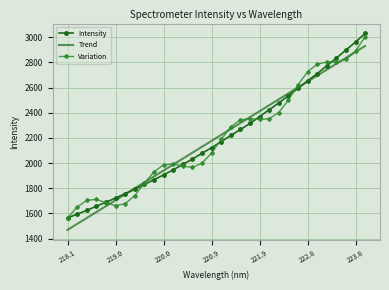

Which series has the widest spread of values?

Intensity